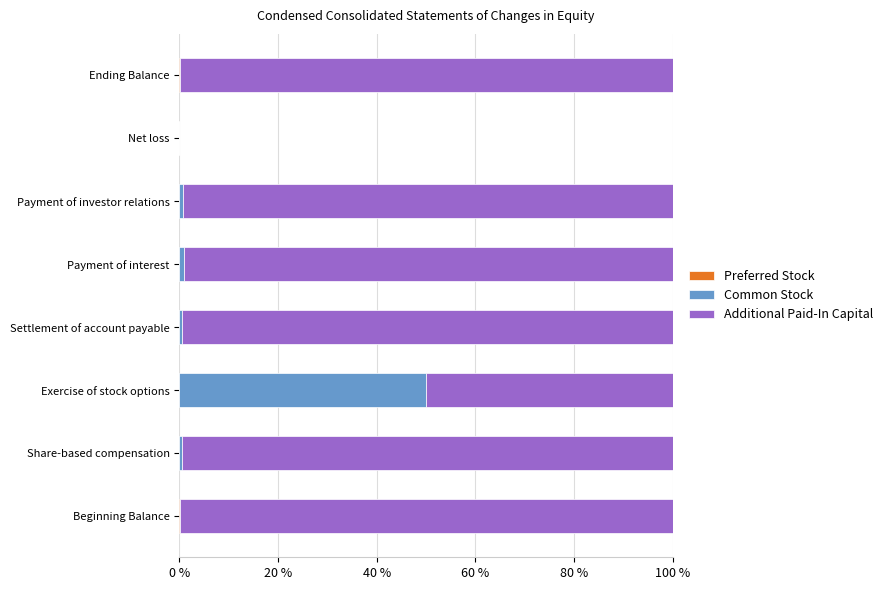

How many categories are shown in the chart?

8